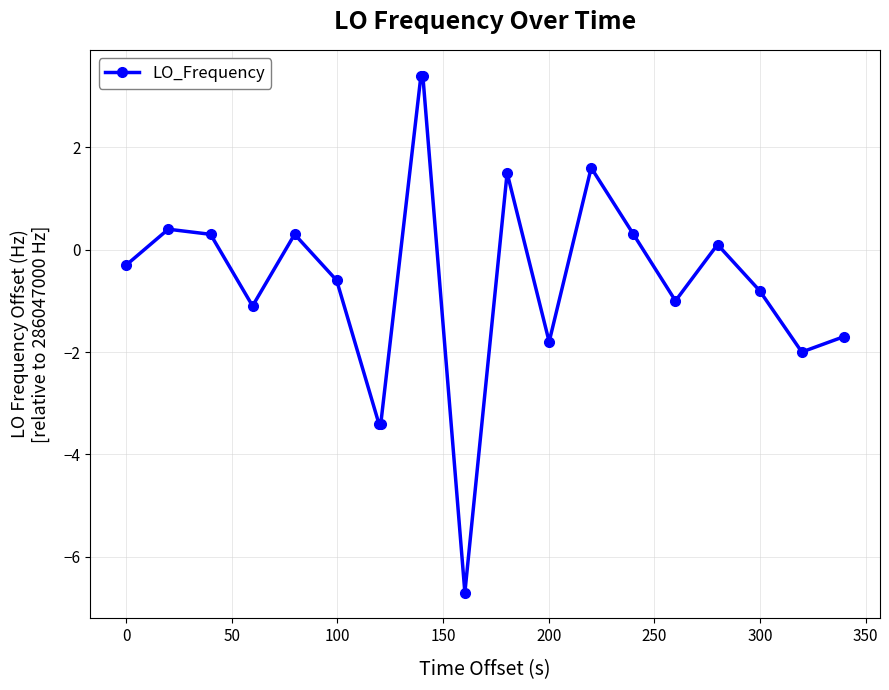

What is the sum of all values?

-11.5